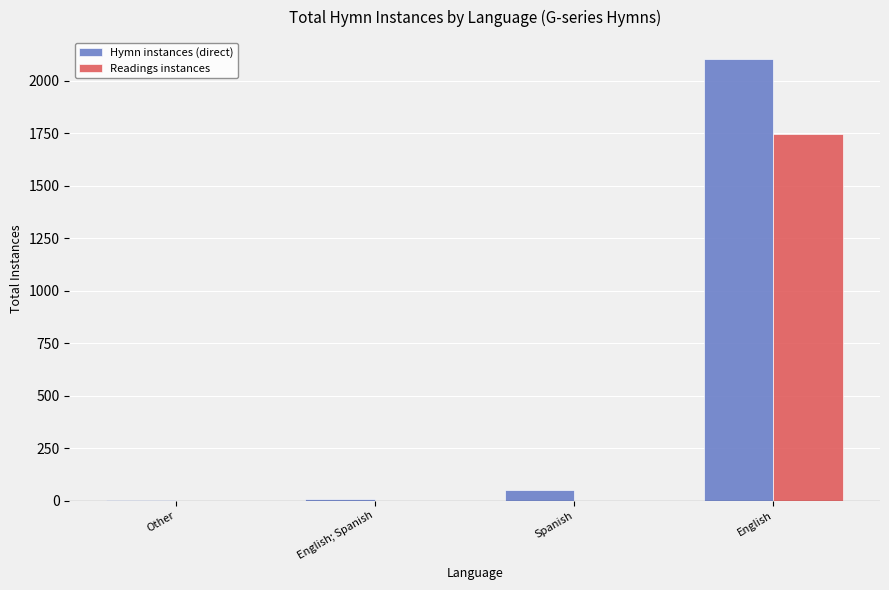

The Readings instances series shows 1746 at English. True or false?

True